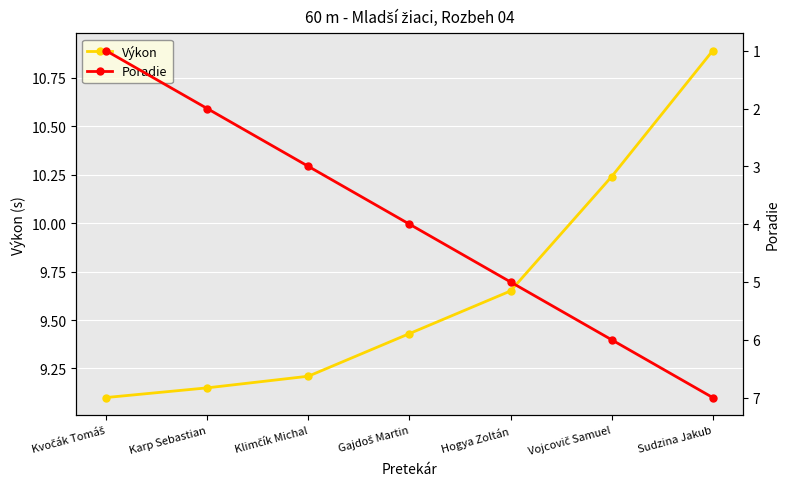

Reading right to left, transcribe all the data shown in this chart.

Výkon: Sudzina Jakub=10.9	Vojcovič Samuel=10.2	Hogya Zoltán=9.7	Gajdoš Martin=9.4	Klimčík Michal=9.2	Karp Sebastian=9.2	Kvočák Tomáš=9.1
Poradie: Sudzina Jakub=7.0	Vojcovič Samuel=6.0	Hogya Zoltán=5.0	Gajdoš Martin=4.0	Klimčík Michal=3.0	Karp Sebastian=2.0	Kvočák Tomáš=1.0